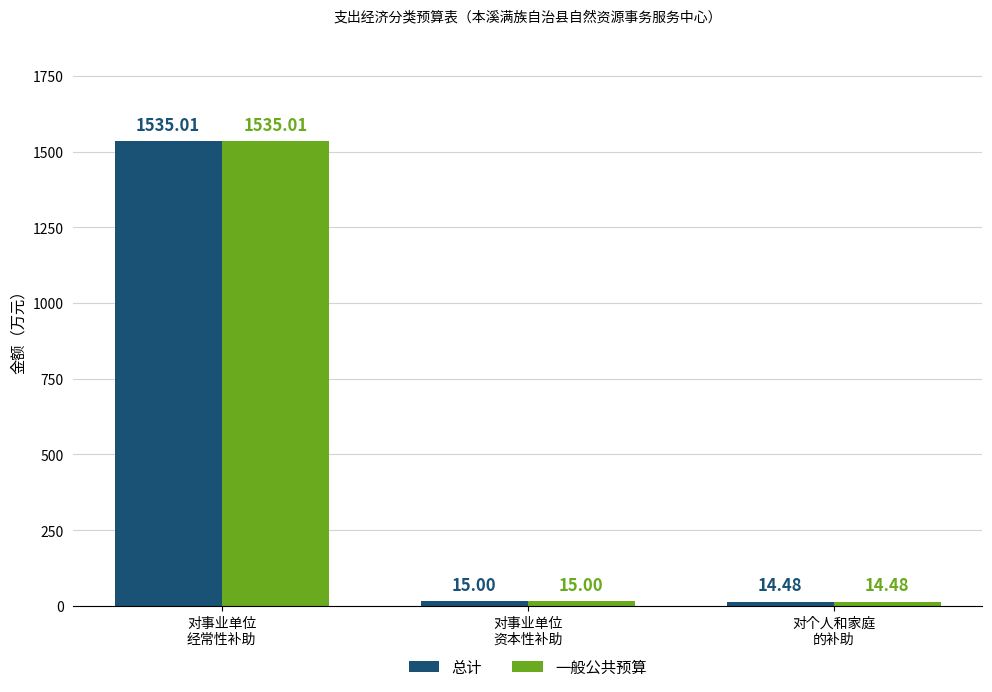

How many bars are there in each group?

2